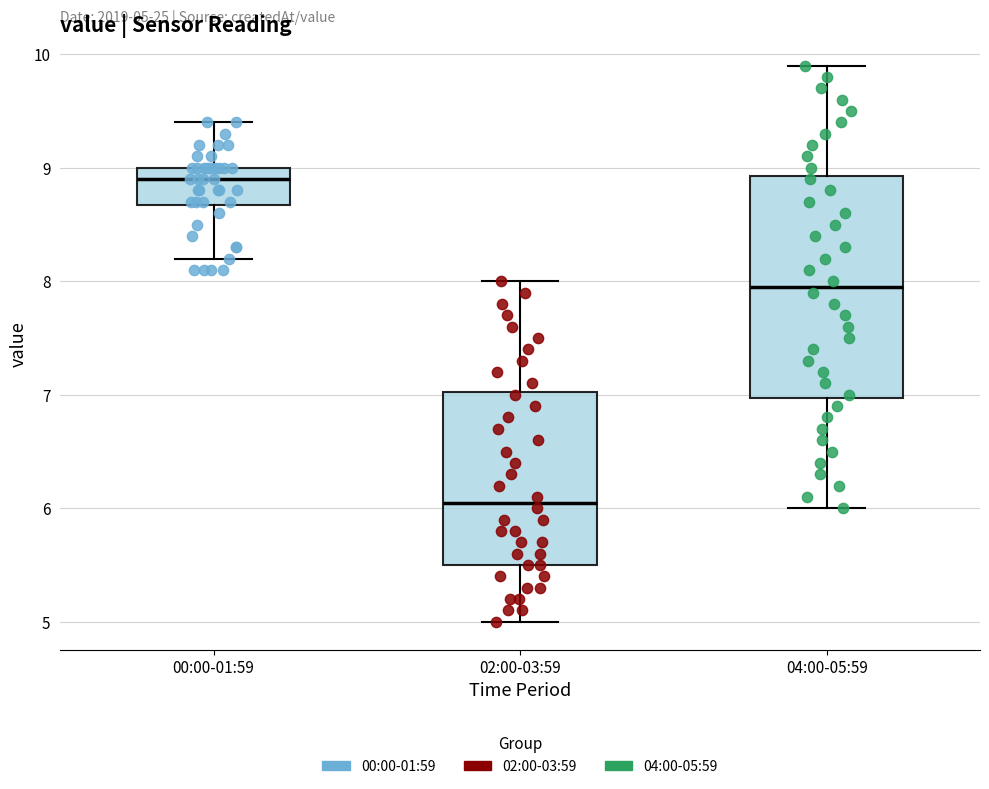

Comparing the boxes themselves (not the whiskers), which one is the tallest?

04:00-05:59